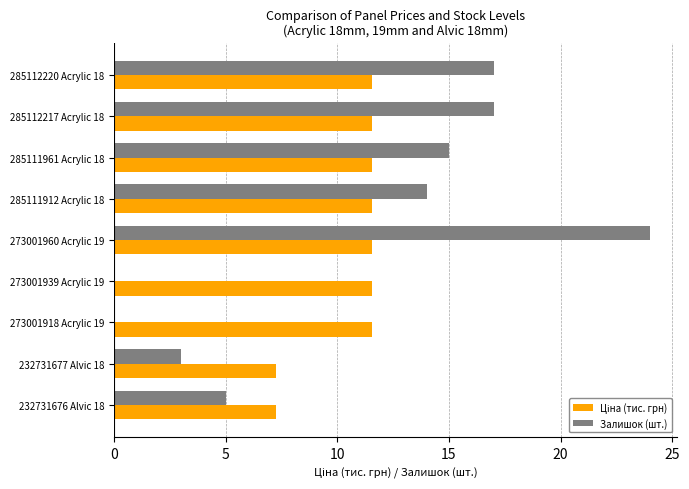

What is the greatest value displayed?

24.0